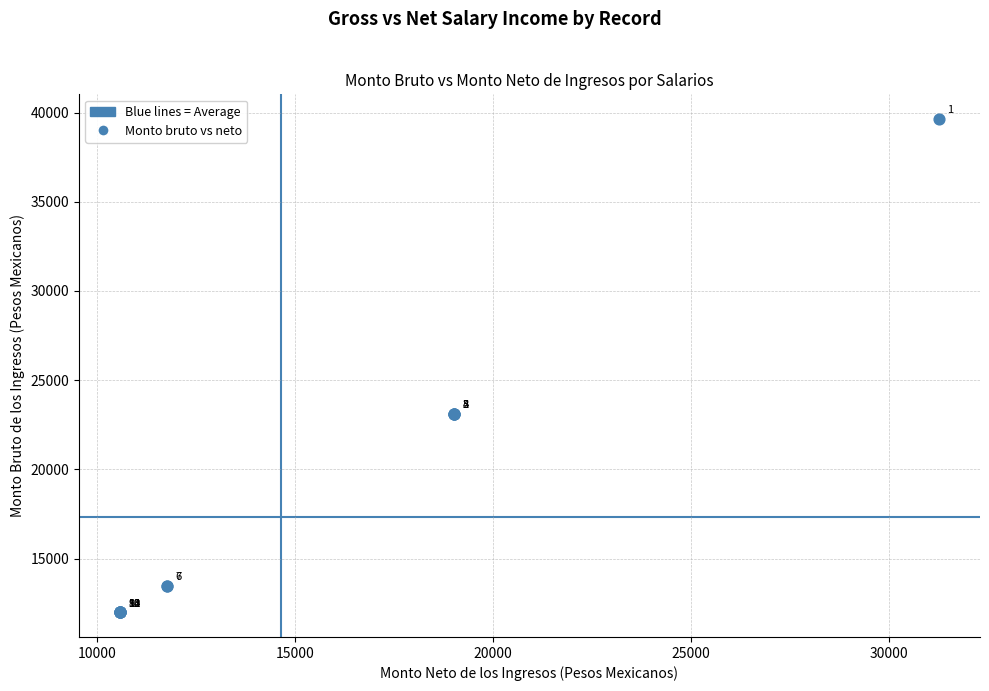

What Y value in the scatter plot is closest to 25814?

23101.6